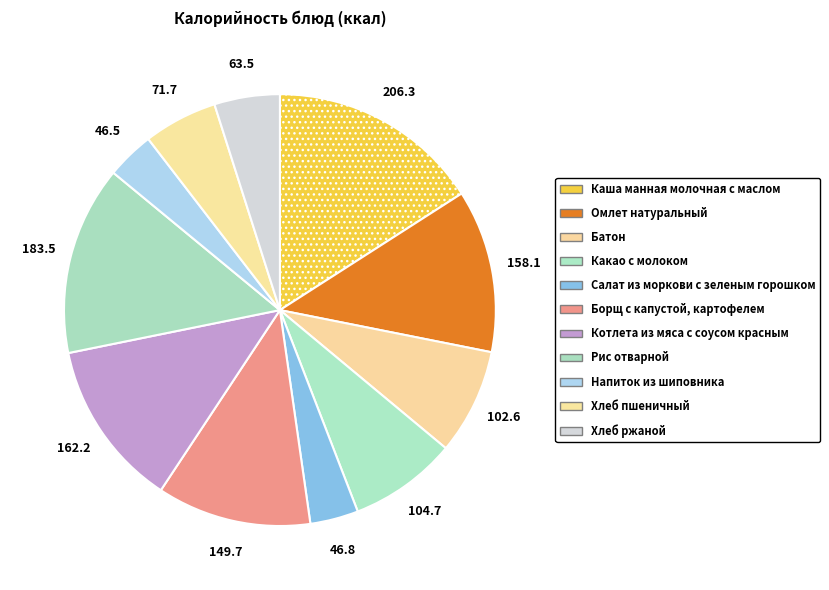

Count the number of slices in the pie.

11